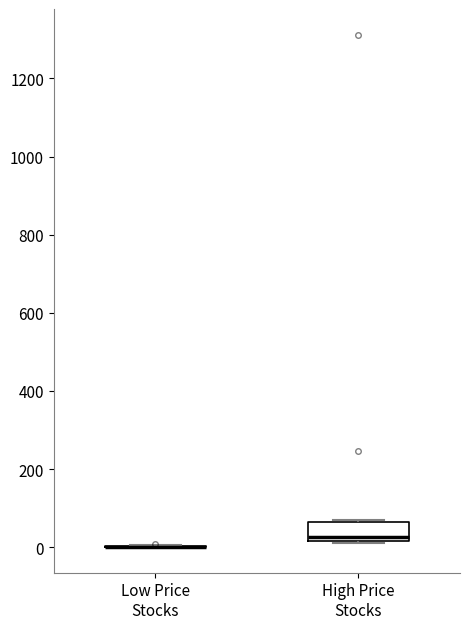

Where is the lower edge of the box for High Price Stocks on the y-axis? The values are not printed on the chart, so give them approximately, as read against the axis.

20